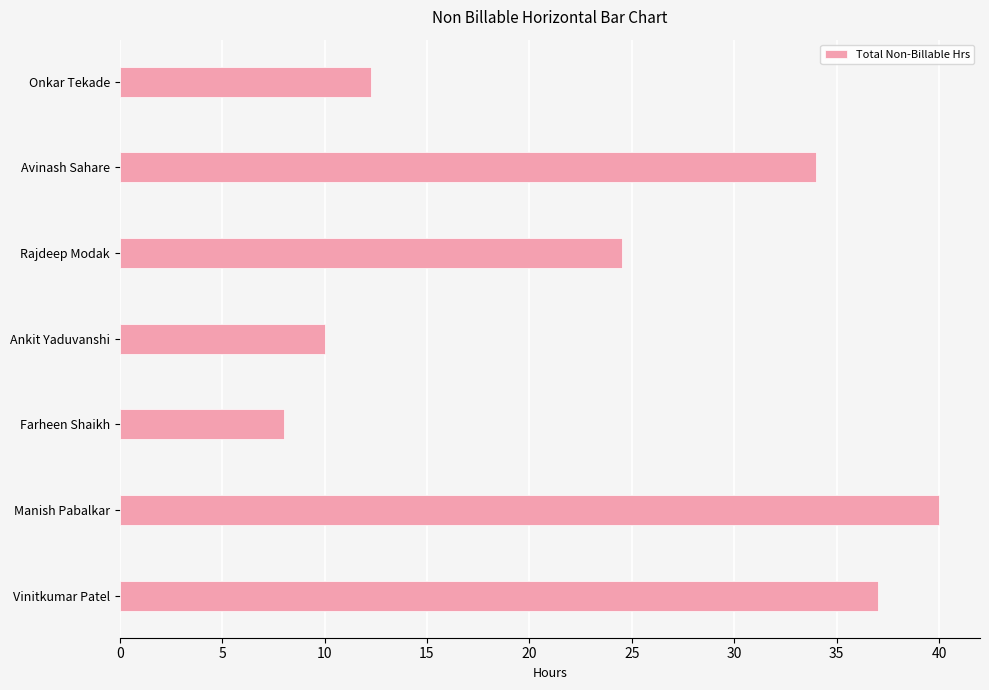

List the labels in order of value, largest first.

Manish Pabalkar, Vinitkumar Patel, Avinash Sahare, Rajdeep Modak, Onkar Tekade, Ankit Yaduvanshi, Farheen Shaikh